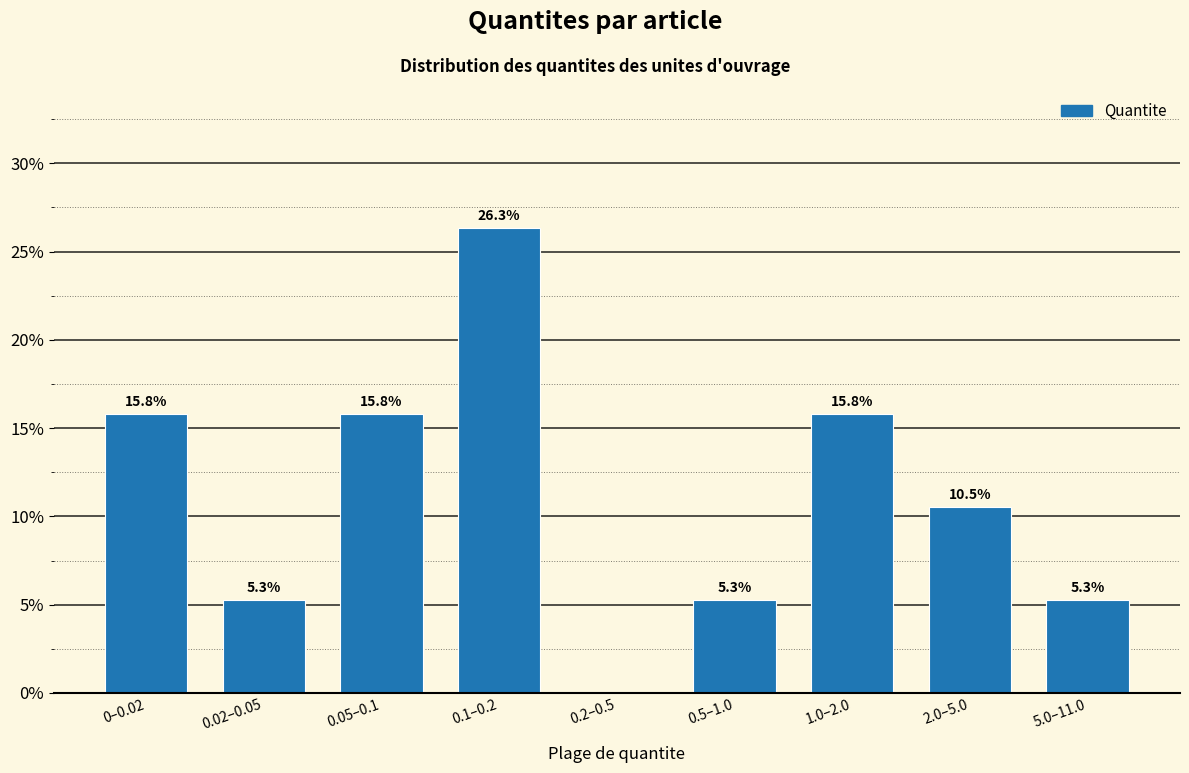

Reading left to right, extract all data points from this chart.

0–0.02=15.8	0.02–0.05=5.3	0.05–0.1=15.8	0.1–0.2=26.3	0.2–0.5=0.0	0.5–1.0=5.3	1.0–2.0=15.8	2.0–5.0=10.5	5.0–11.0=5.3